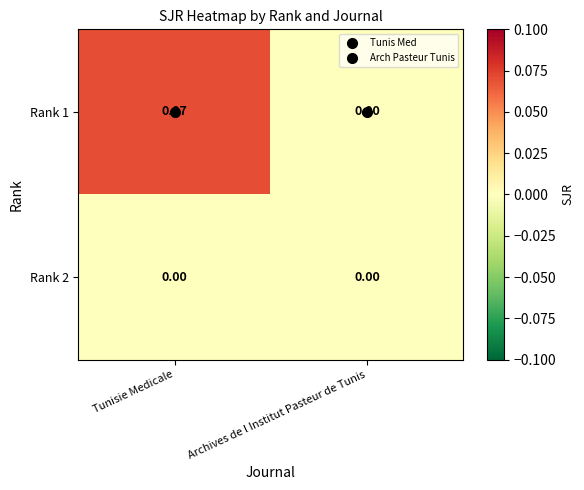

Rank the series by their average value, from lowest to highest.

Rank 2, Rank 1